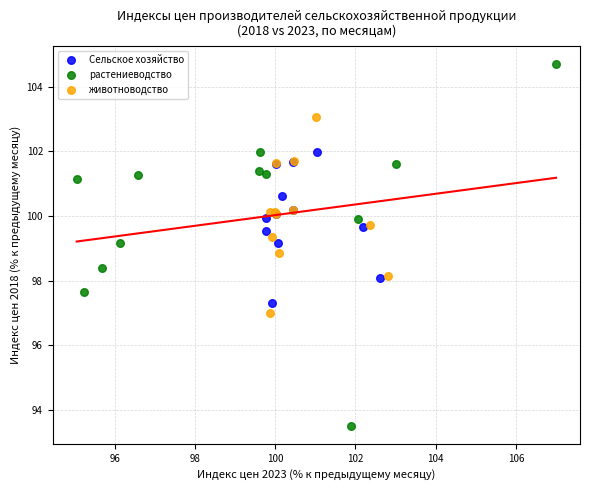

Which series has the widest spread of Y values?

растениеводство